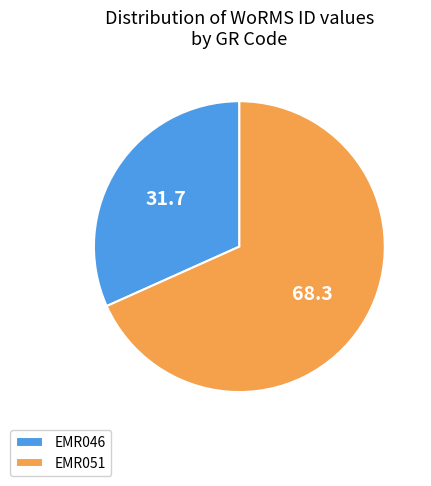

Which category has the biggest portion of the pie?

EMR051